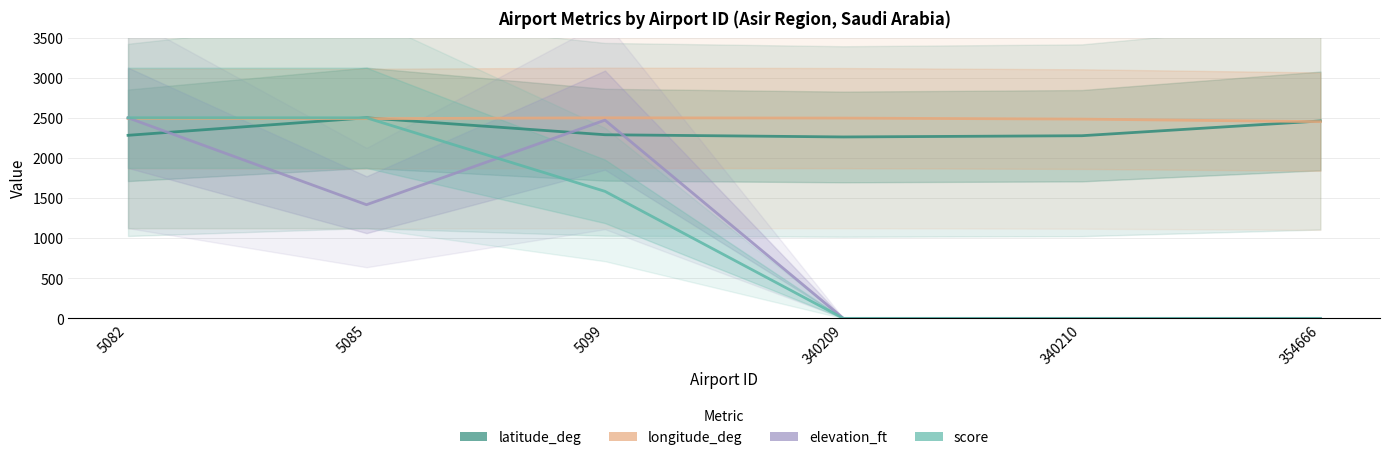

At how many categories does at least one series exceed 651?

6